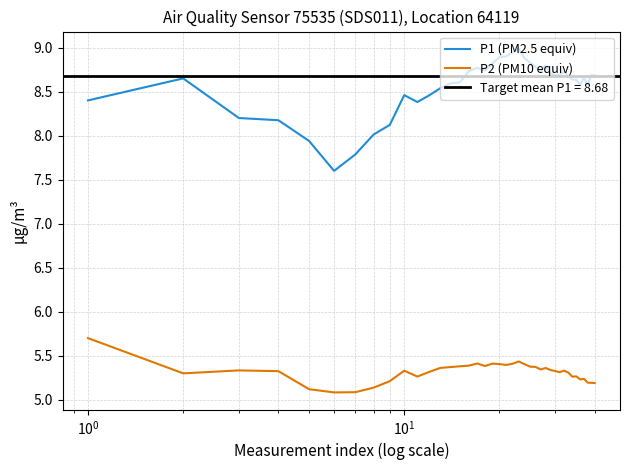

True or false: P2 (PM10 equiv) and P1 (PM2.5 equiv) cross at least once.

False